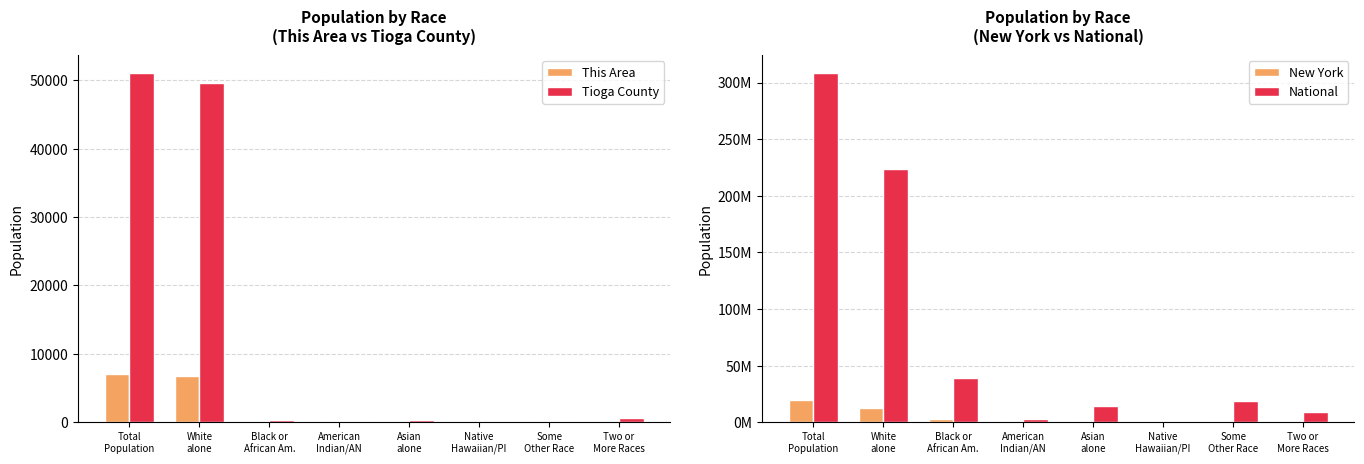

Which series changed the most between Total
Population and Native
Hawaiian/PI?

National